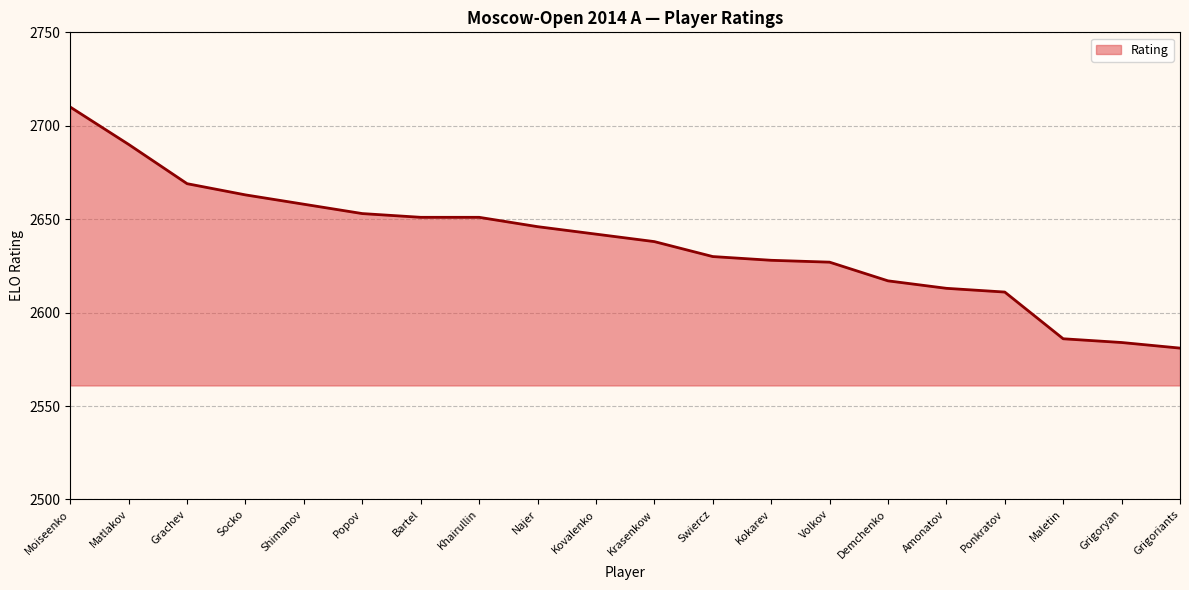

Is it true that the value at Maletin is 3508?

False